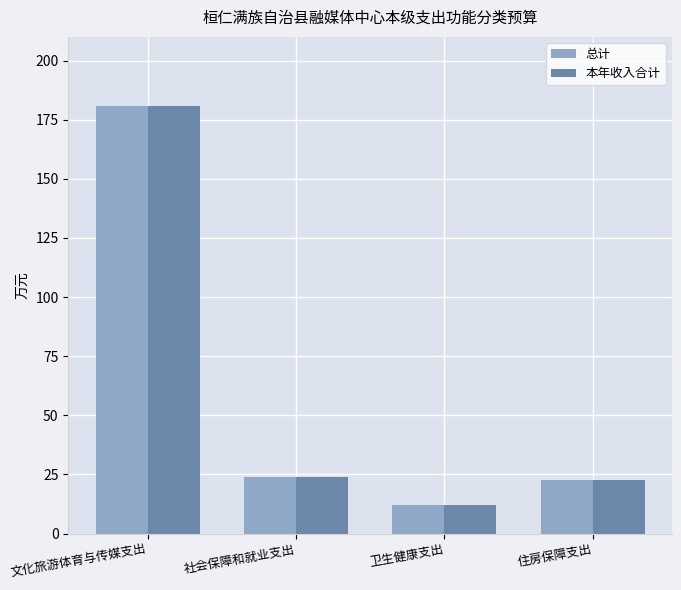

What is the total value across all series at 文化旅游体育与传媒支出?

361.6